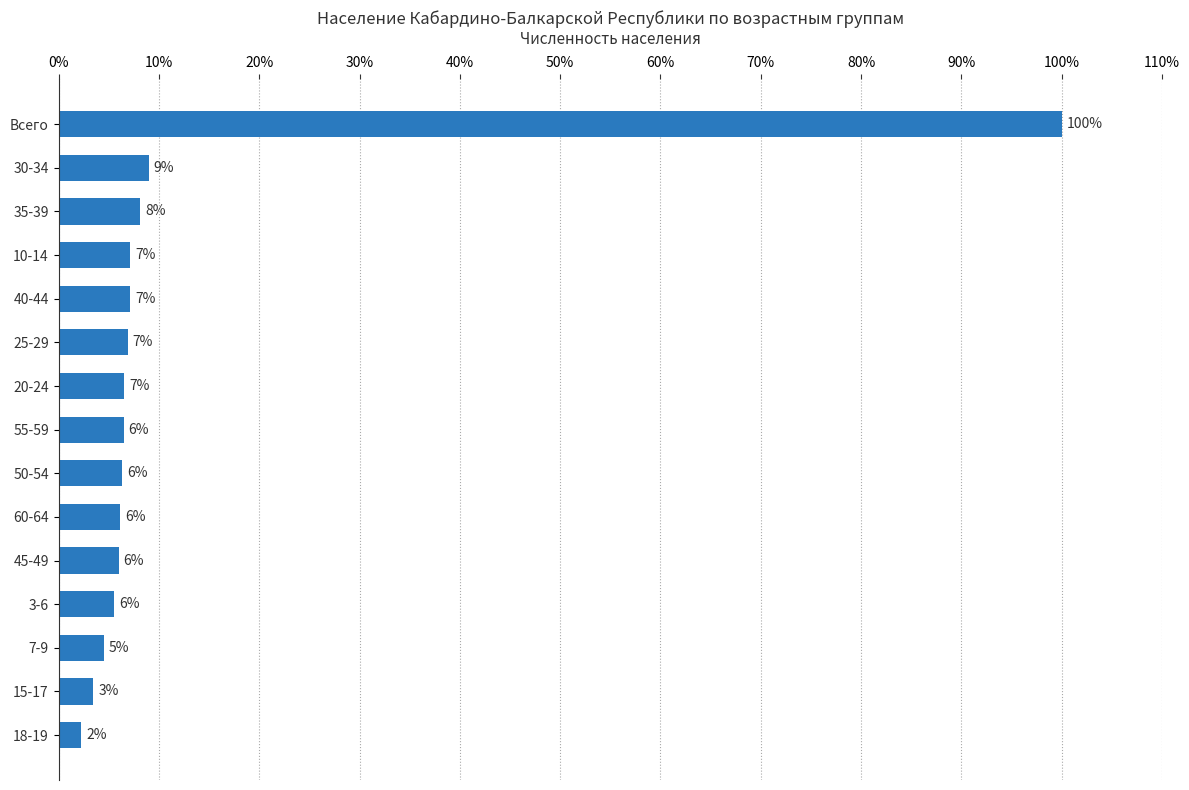

Does the chart contain any negative values?

No